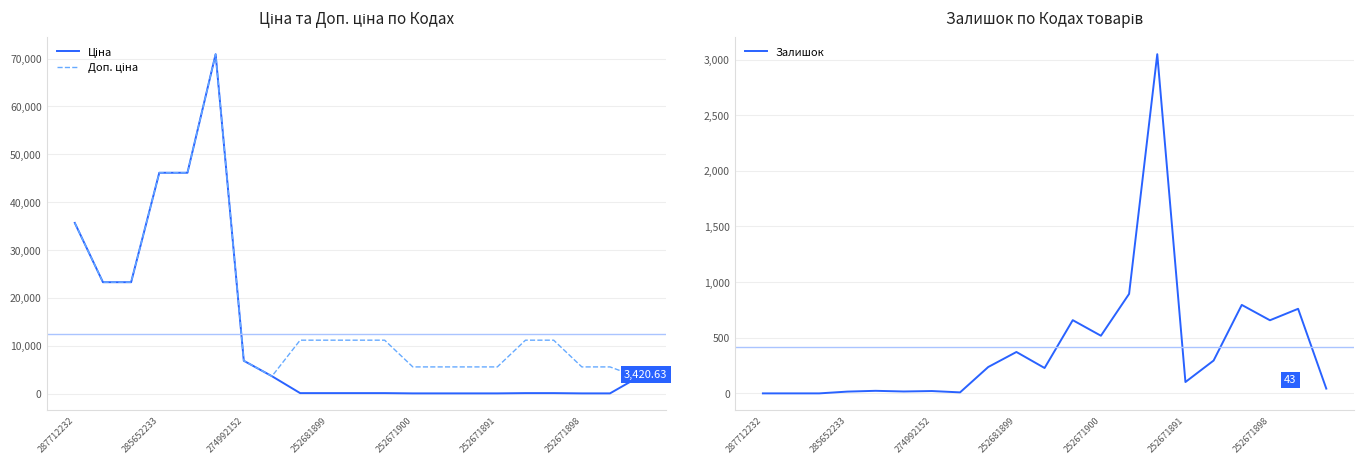

How many distinct data groups are displayed?

3